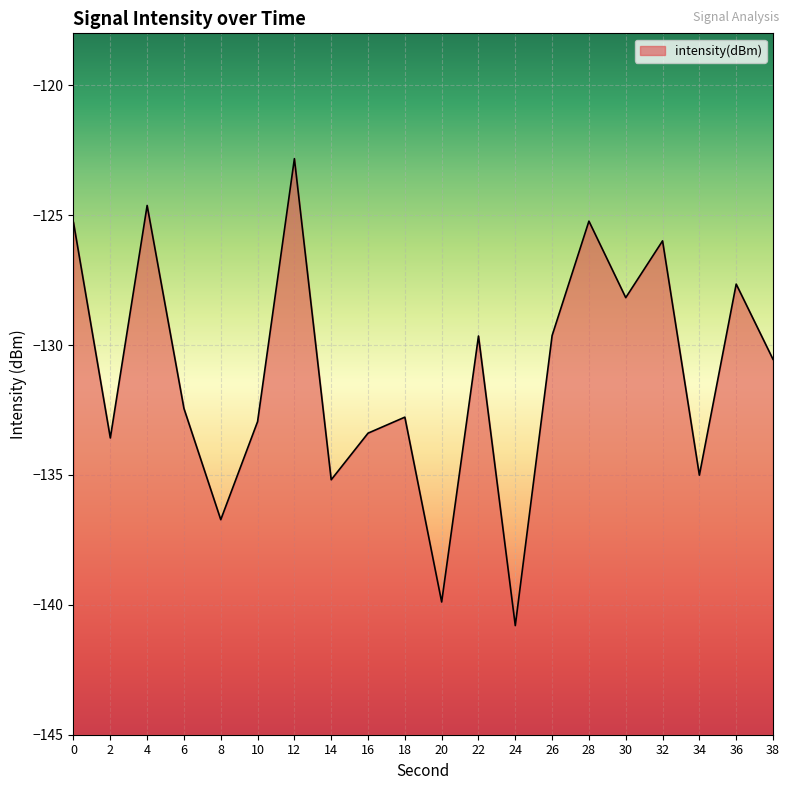

How many points are higher than both their immediate neighbors (excluding endpoints)?

7